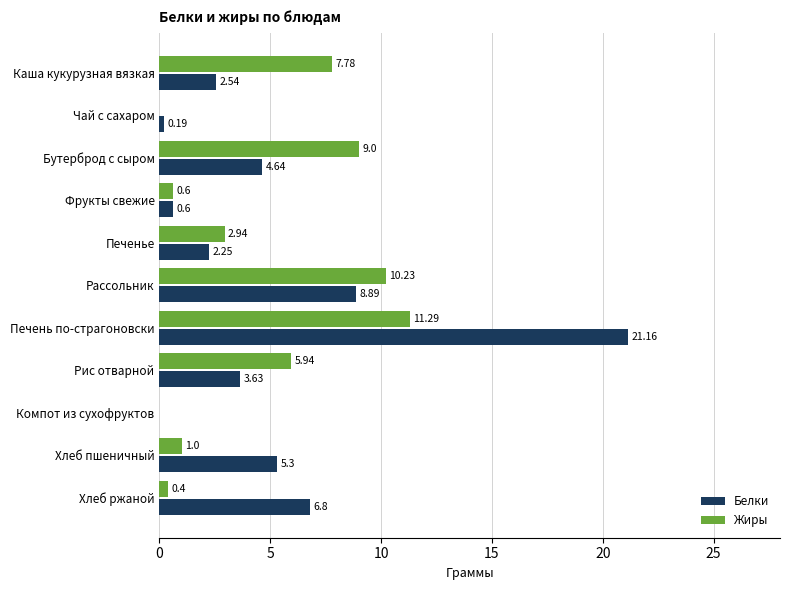

Which series changed the most between Бутерброд с сыром and Печенье?

Жиры